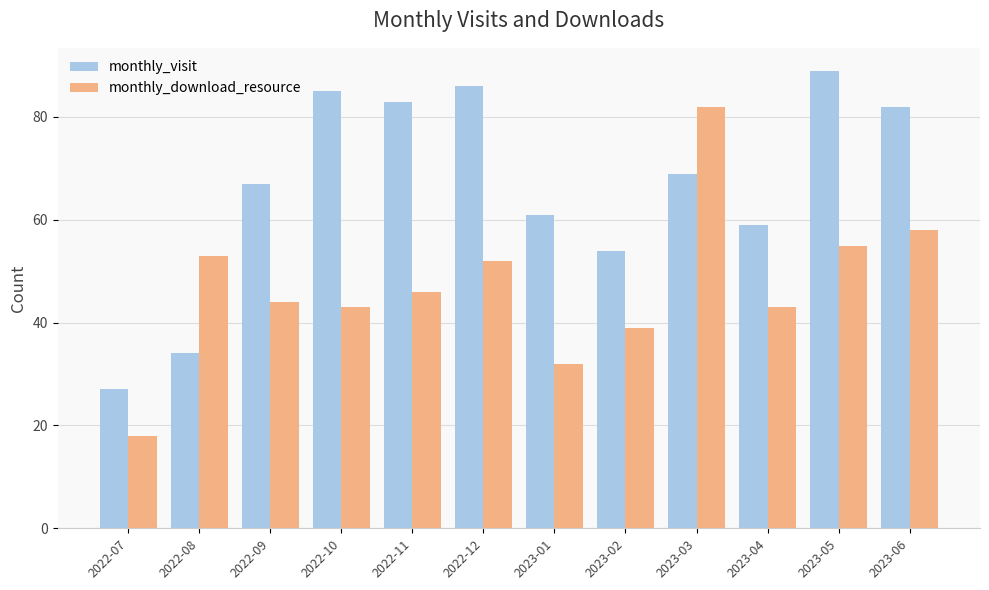

Where does the monthly_visit series first go above 69?

2022-10